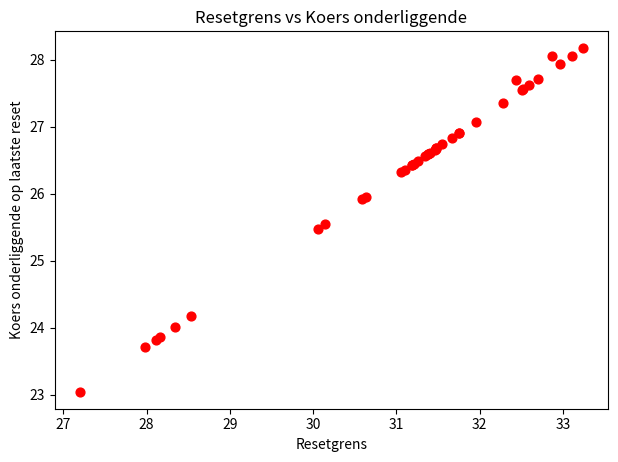

What Y value in the scatter plot is closest to 25?

25.5